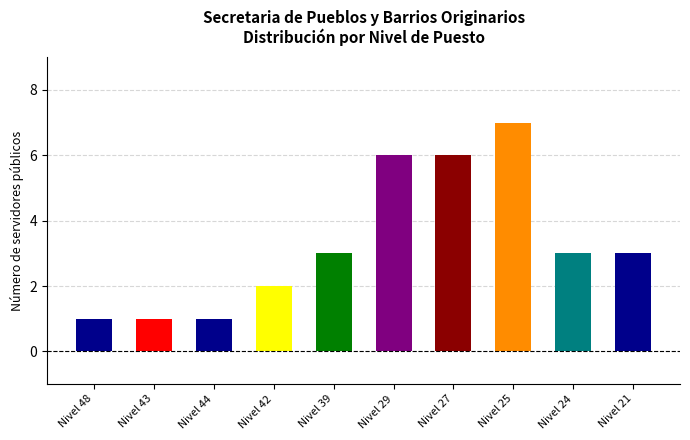

What is the difference between the values at Nivel 39/29 and Nivel 48?

5